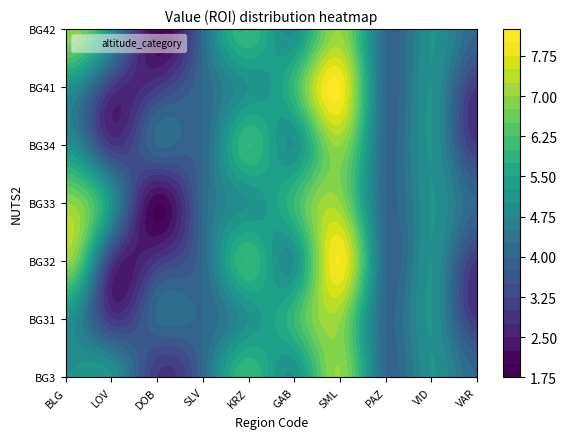

What is the highest value of the SLV series?

4